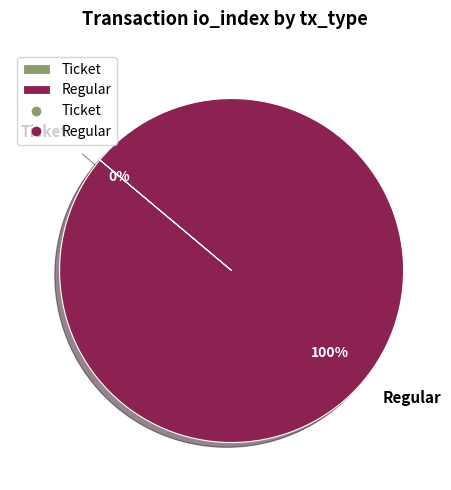

To the nearest percent, what is the combined percentage of Ticket and Regular?

100%